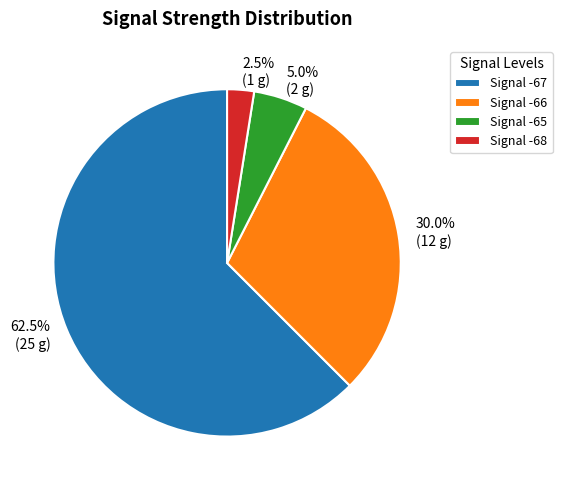

Combined, do Signal -67 and Signal -68 account for over 50%?

Yes